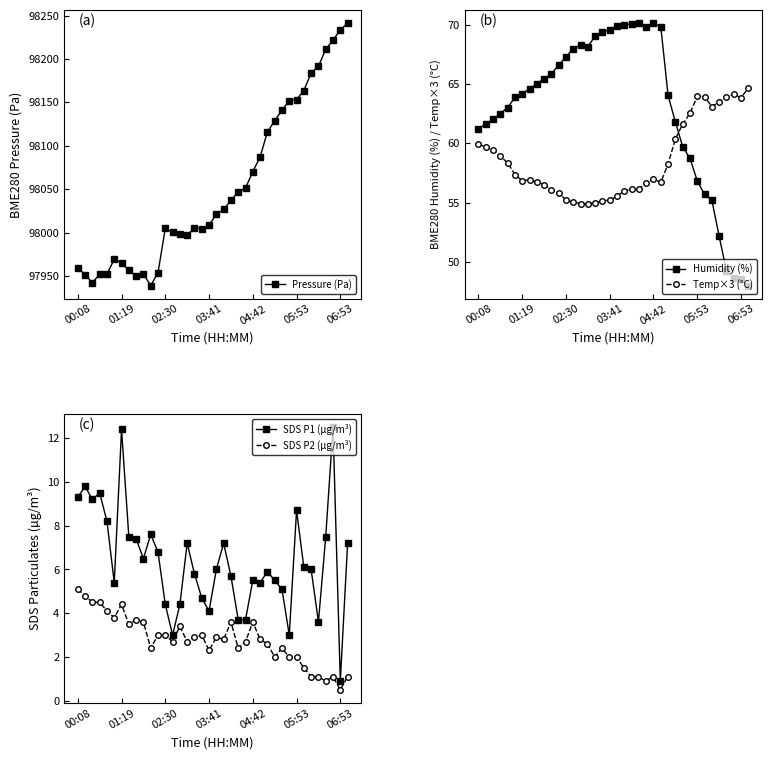

Is it true that Humidity (%) equals 58.7 at 29?

True